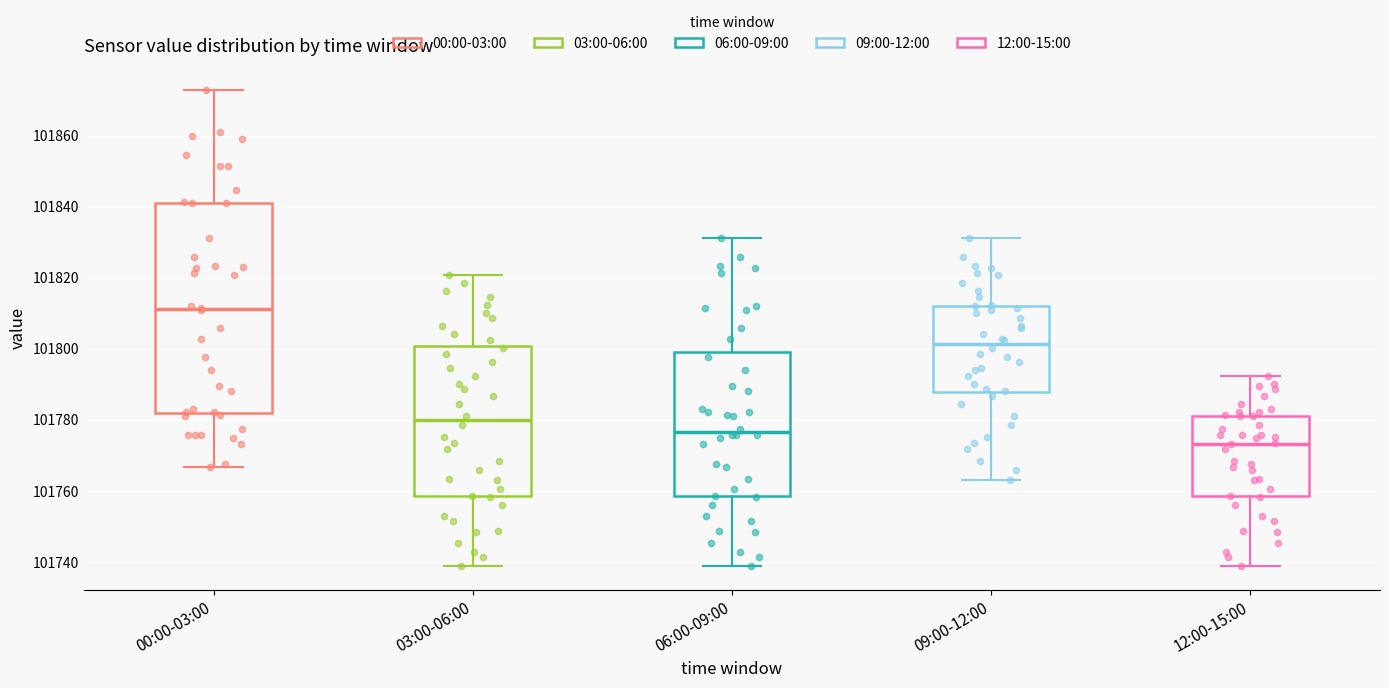

Comparing the boxes themselves (not the whiskers), which one is the tallest?

00:00-03:00